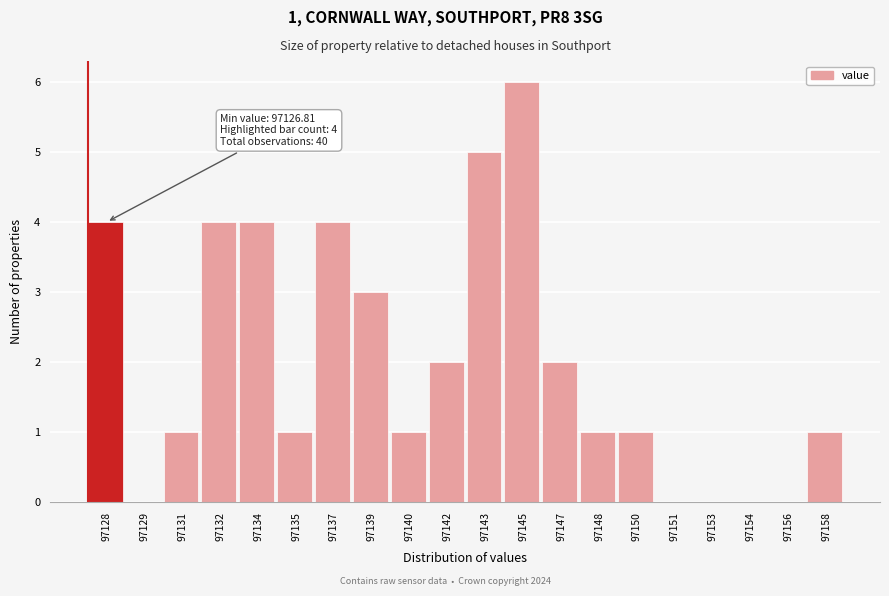

Reading right to left, transcribe all the data shown in this chart.

97158=1	97156=0	97154=0	97153=0	97151=0	97150=1	97148=1	97147=2	97145=6	97143=5	97142=2	97140=1	97139=3	97137=4	97135=1	97134=4	97132=4	97131=1	97129=0	97128=4